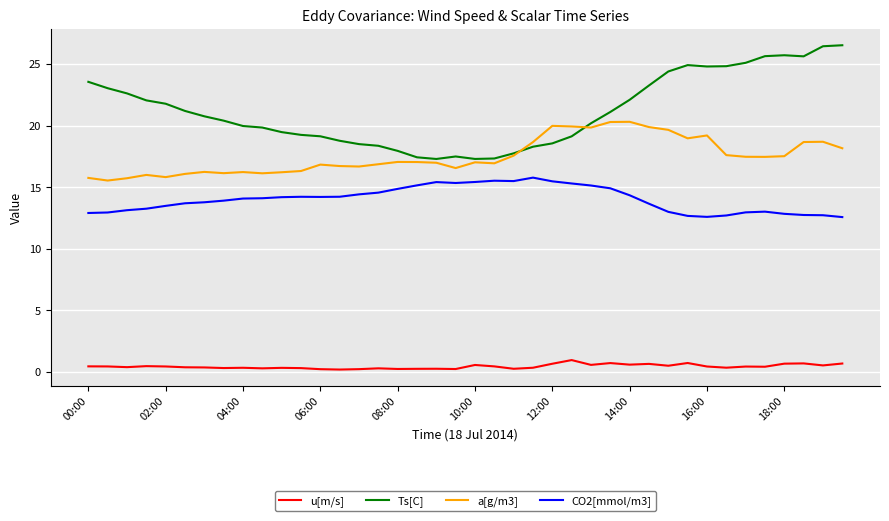

Does the chart display data point markers on the line(s)?

No